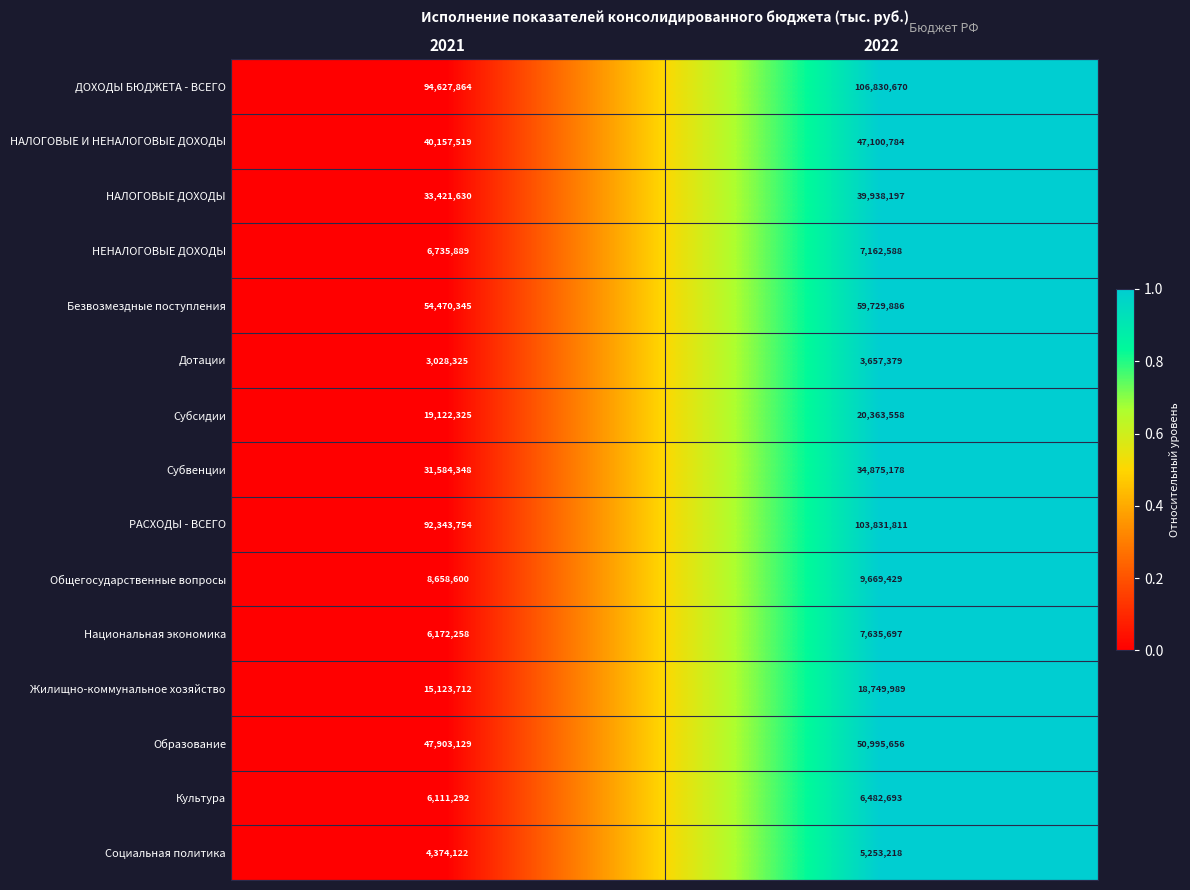

At which category is the sum across all series the highest?

2022